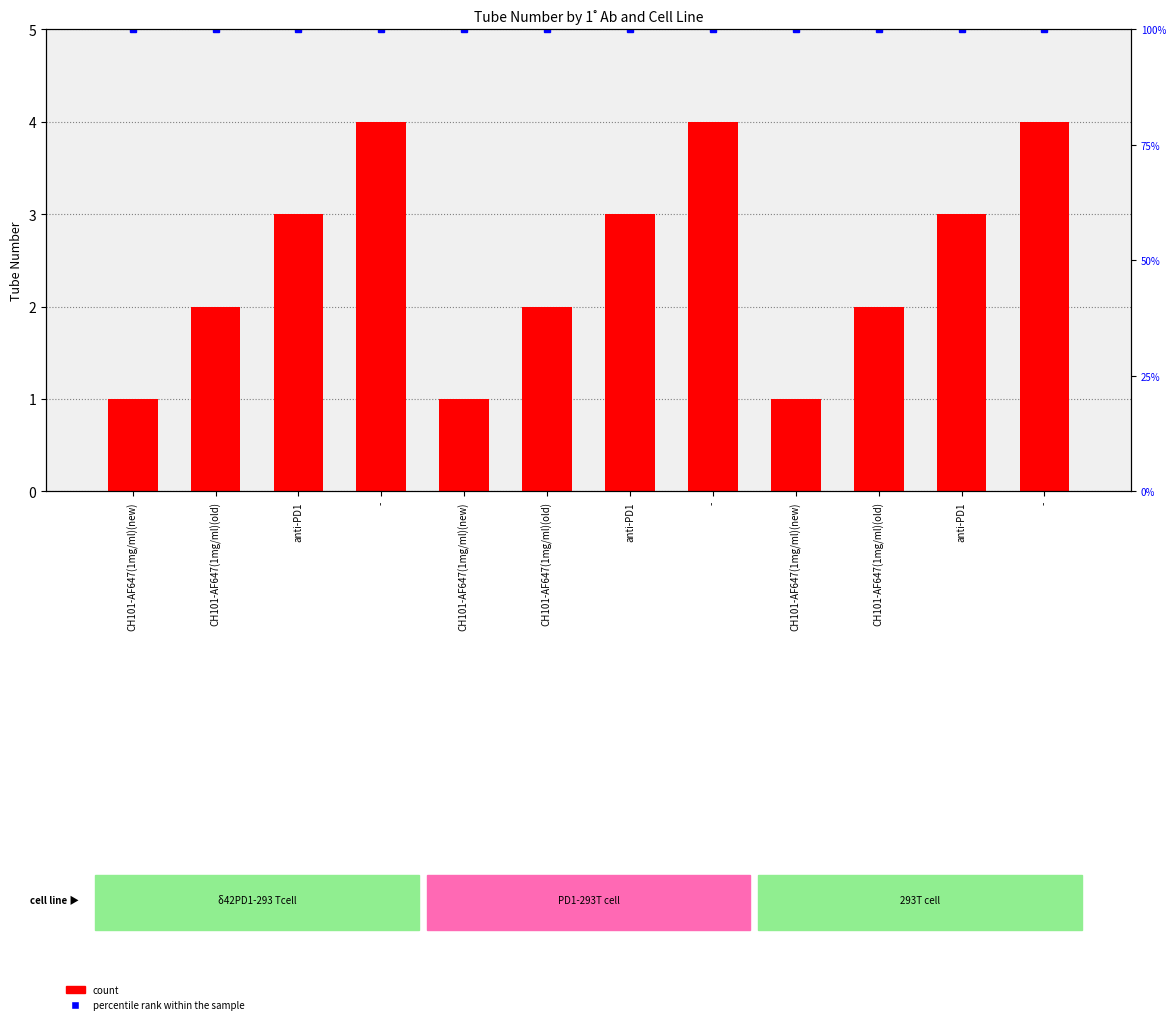

What is the label of the 1st bar from the left?

CH101-AF647(1mg/ml)(new)